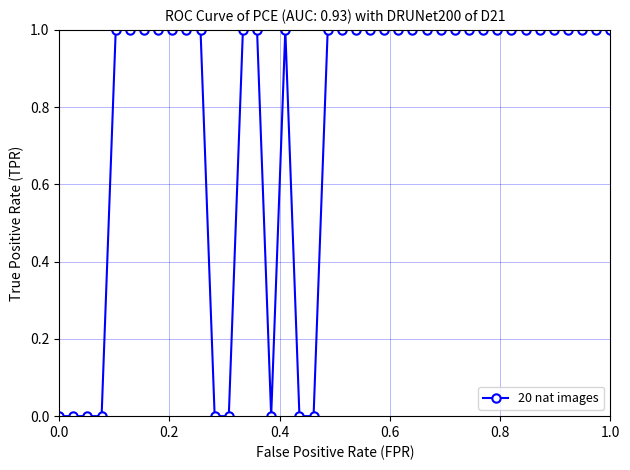

True or false: the data has more than 0 interior local peaks.

True